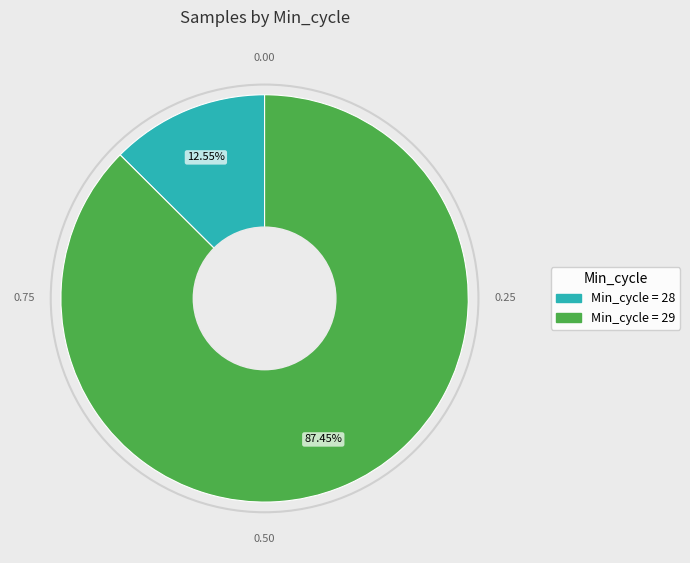

How many segments does this pie chart have?

2